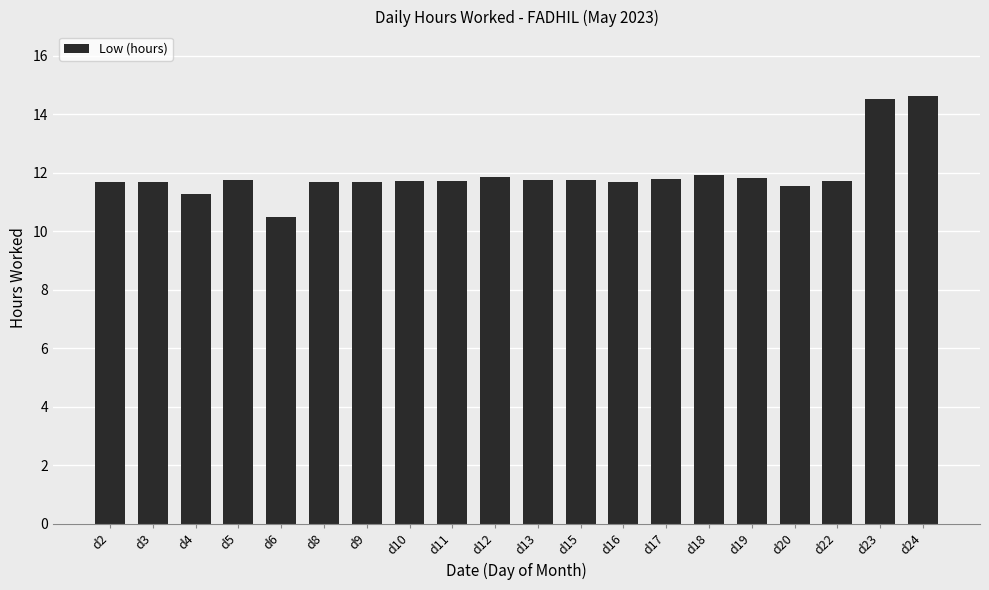

What is the change in value from d3 to d24?

+2.9